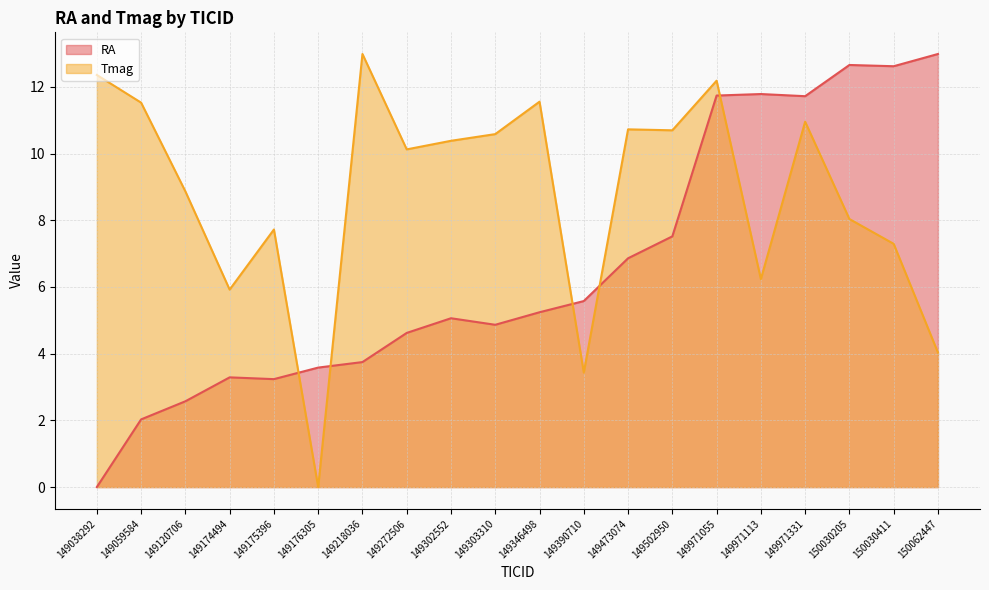

What is the difference between the maximum and minimum values in the RA series?

13.0